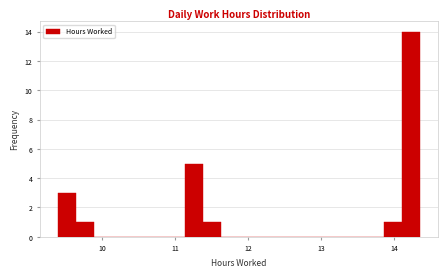

Around what value on the x-axis is the tallest bar? Give the approximate position of its centre, as read against the axis.

14.2